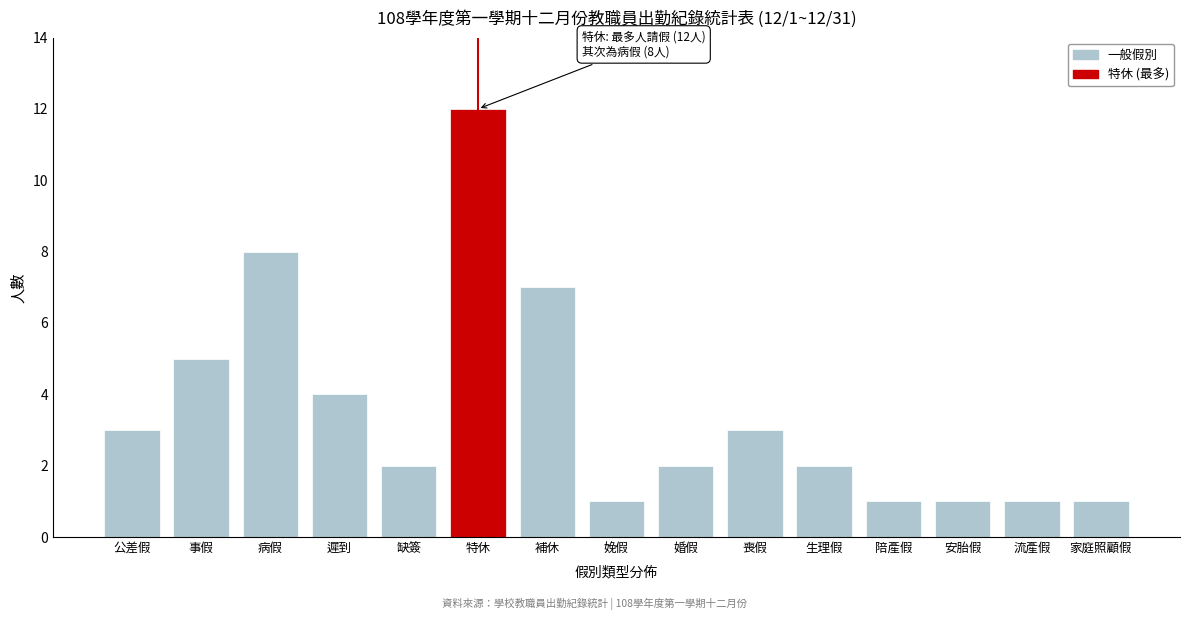

Reading left to right, extract all data points from this chart.

公差假=3	事假=5	病假=8	遲到=4	缺簽=2	特休=12	補休=7	娩假=1	婚假=2	喪假=3	生理假=2	陪產假=1	安胎假=1	流產假=1	家庭照顧假=1